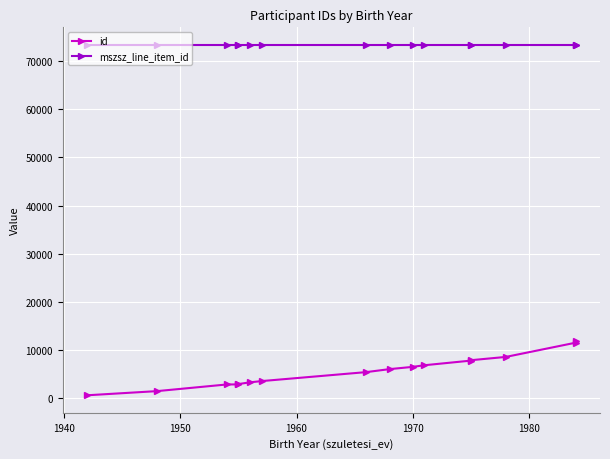

Rank the series by their average value, from highest to lowest.

mszsz_line_item_id, id